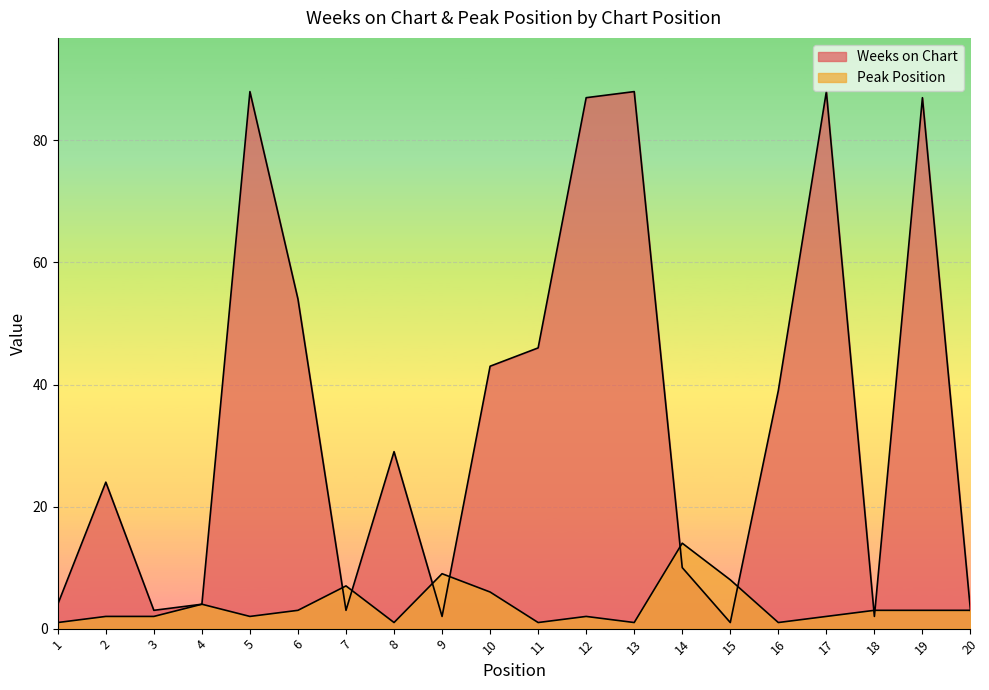

Count the number of data series in this chart.

2